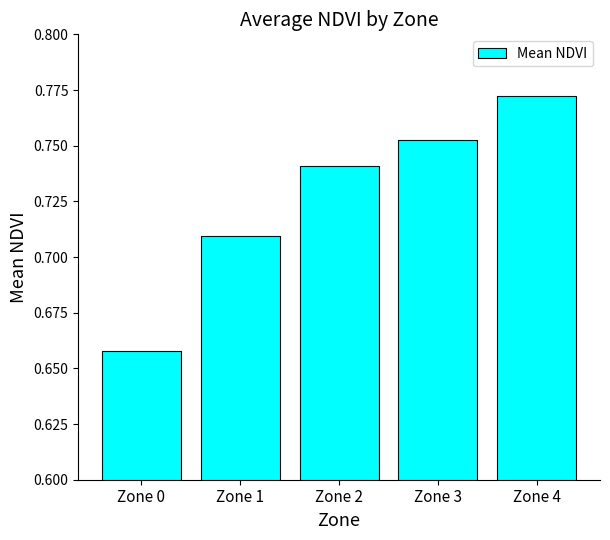

Does the chart contain any negative values?

No